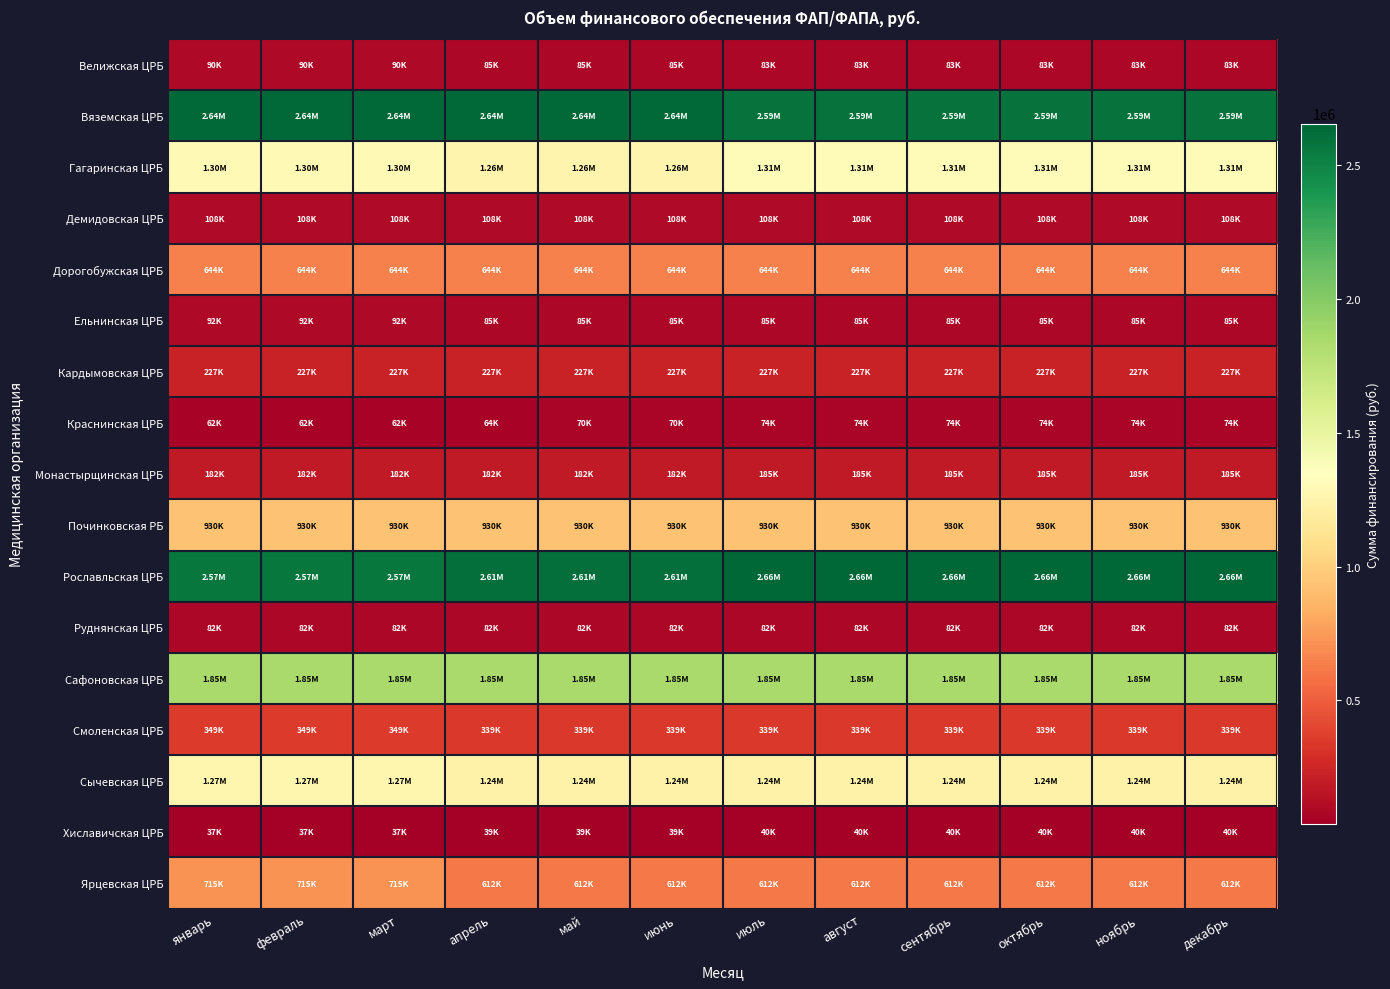

At март, list the series in order from smallest to largest.

Хиславичская ЦРБ, Краснинская ЦРБ, Руднянская ЦРБ, Велижская ЦРБ, Ельнинская ЦРБ, Демидовская ЦРБ, Монастырщинская ЦРБ, Кардымовская ЦРБ, Смоленская ЦРБ, Дорогобужская ЦРБ, Ярцевская ЦРБ, Починковская РБ, Сычевская ЦРБ, Гагаринская ЦРБ, Сафоновская ЦРБ, Рославльская ЦРБ, Вяземская ЦРБ